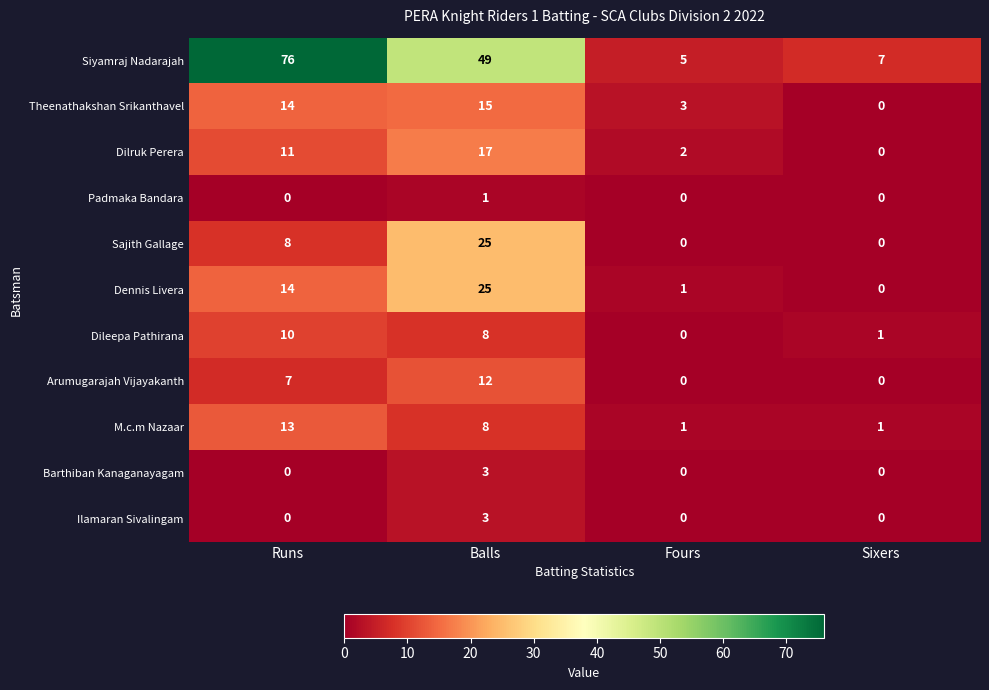

The value of Theenathakshan Srikanthavel at Sixers is 7. True or false?

False